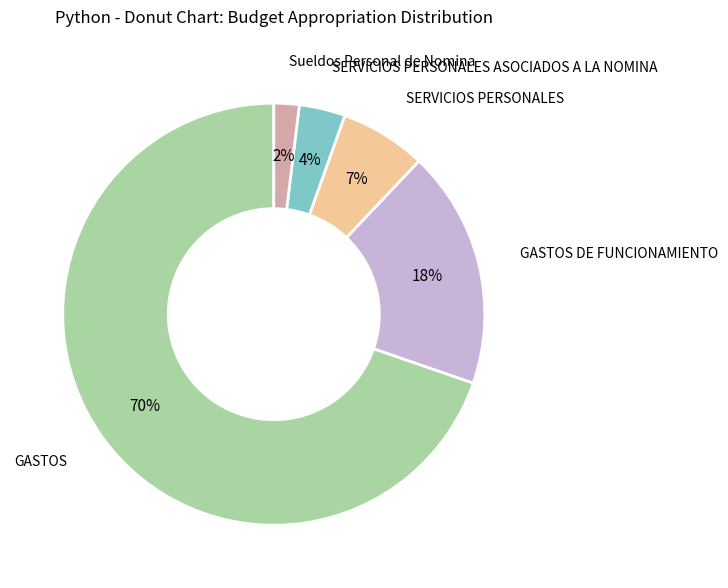

True or false: SERVICIOS PERSONALES accounts for 7% of the total.

True